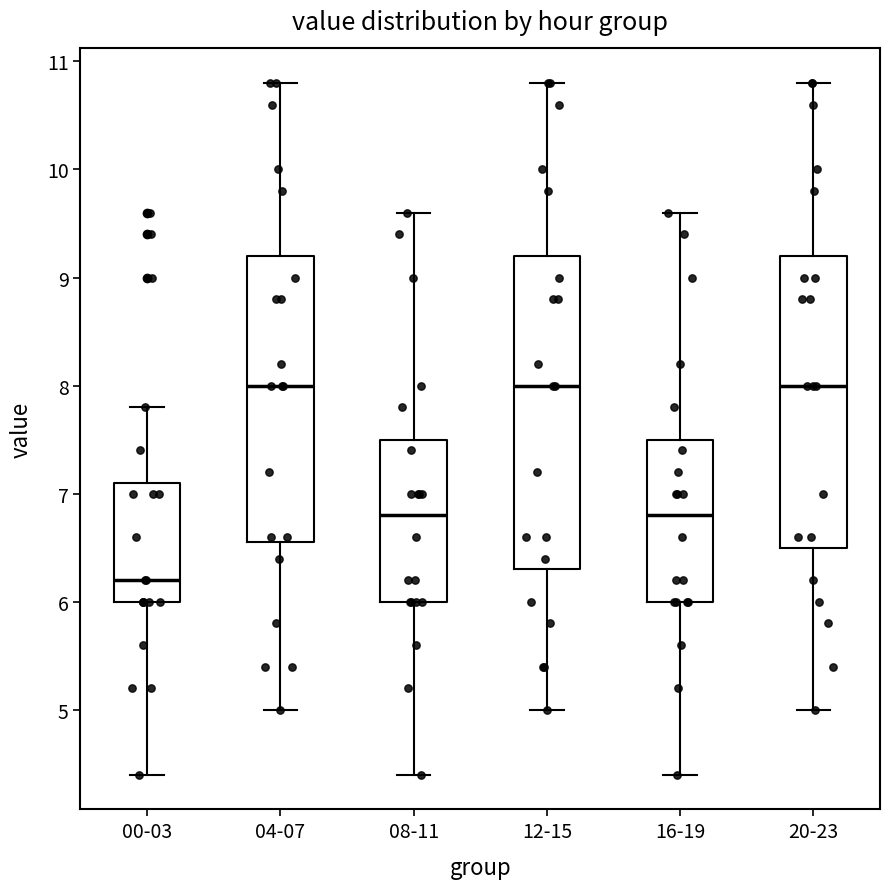

Where does the upper whisker of the box for 04-07 end on the y-axis? The values are not printed on the chart, so give them approximately, as read against the axis.

10.8